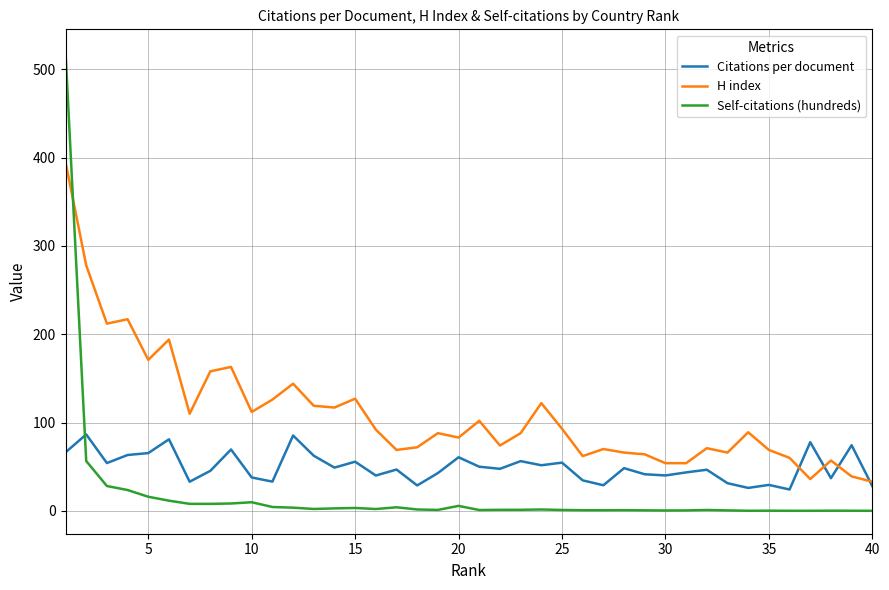

What is the maximum value shown in the chart?

519.3